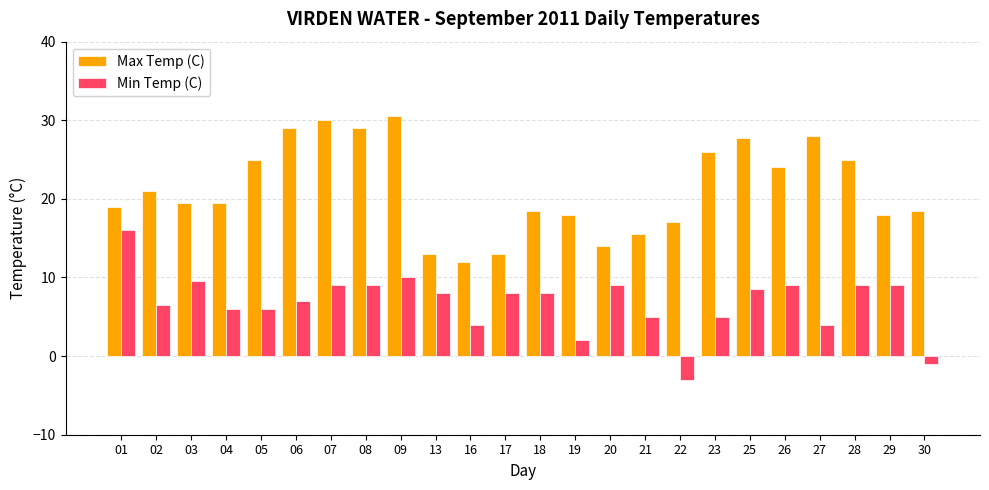

What is the difference between the highest and lowest values at 26?

15.0